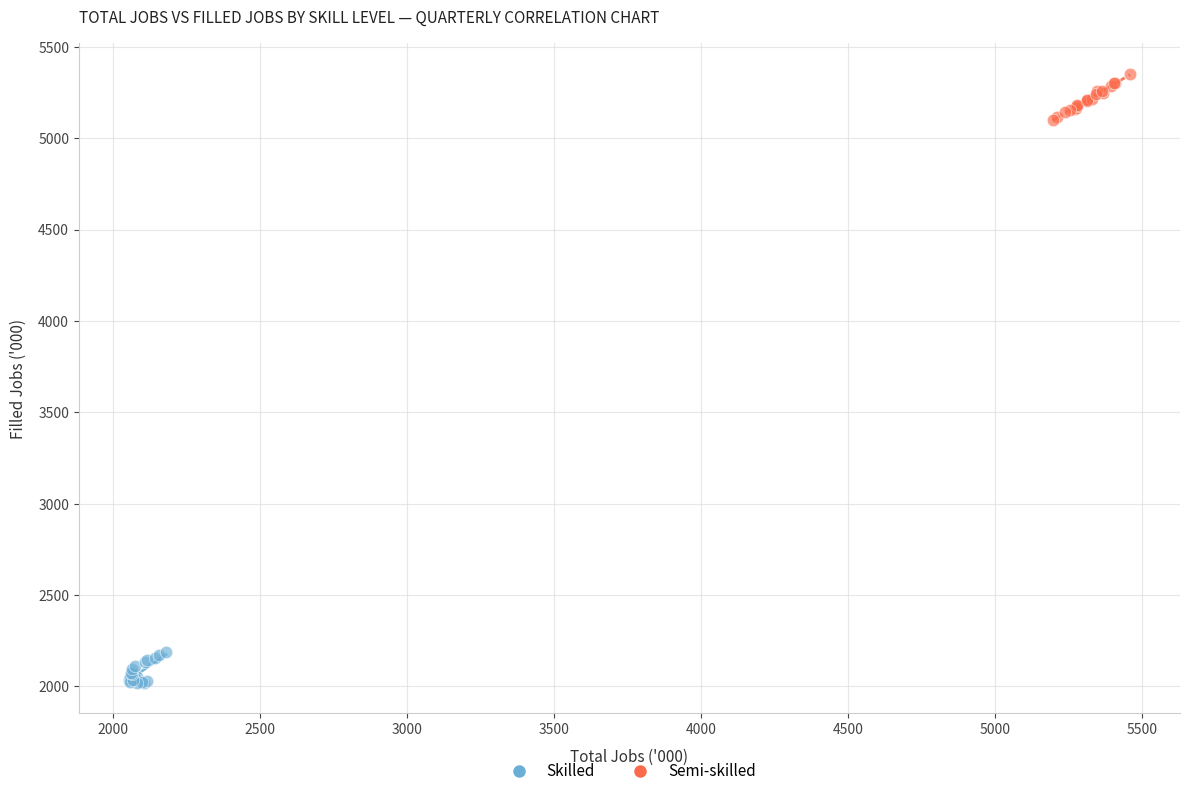

Which series has the widest spread of Y values?

Semi-skilled